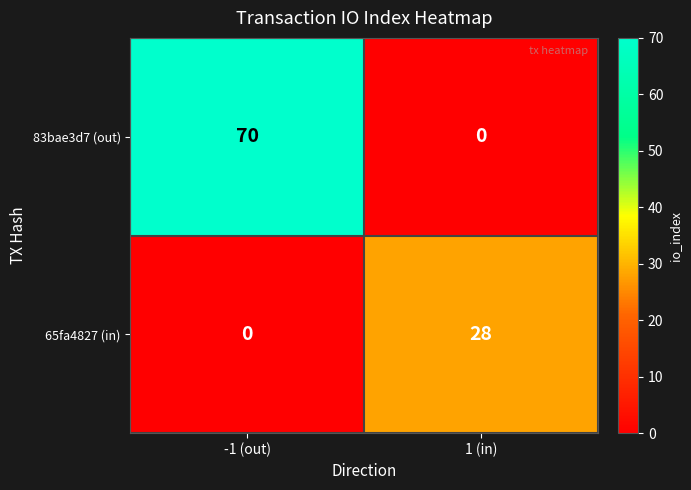

Is it true that 83bae3d7 (out) equals 35 at 1 (in)?

False